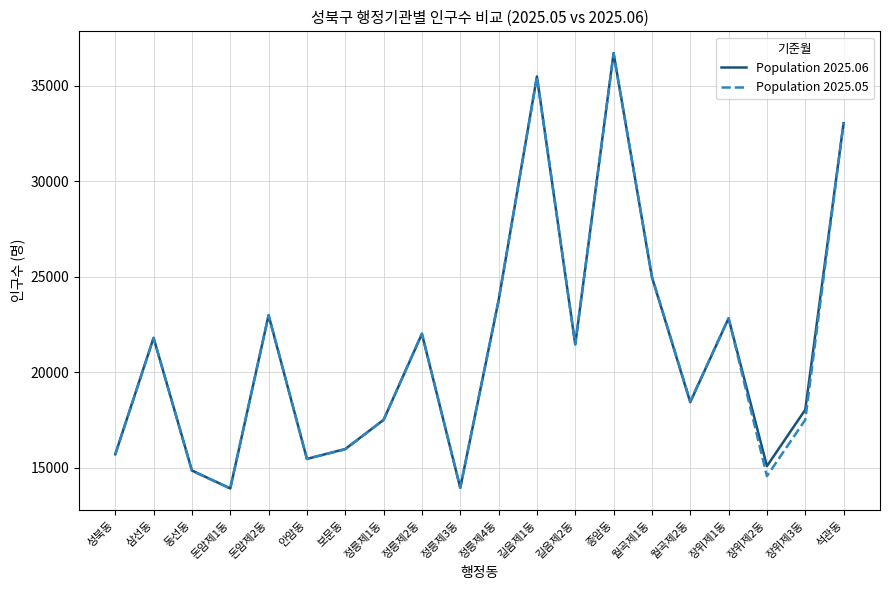

At which label does Population 2025.06 reach its peak?

종암동